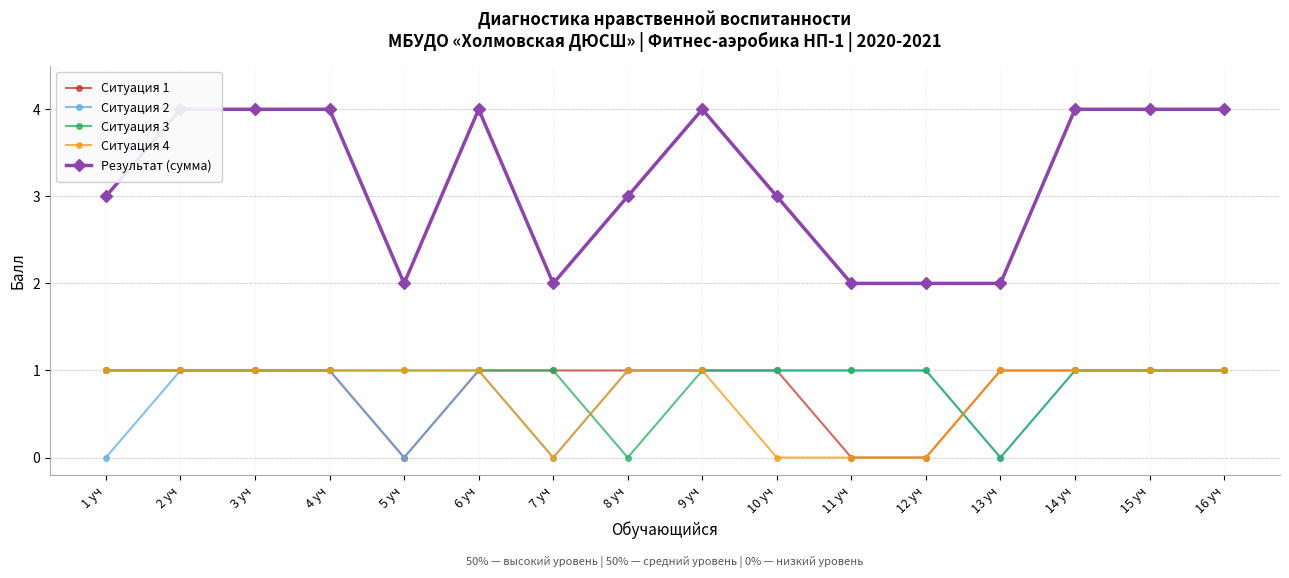

Which series has the widest spread of values?

Результат (сумма)